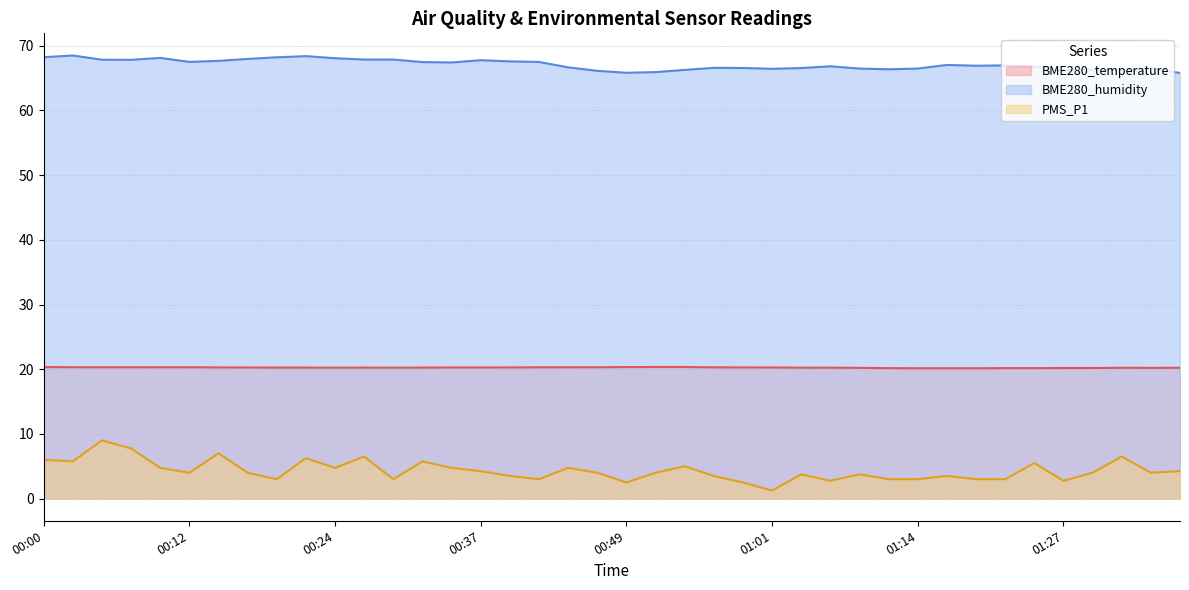

Reading left to right, list all the values displayed in this chart.

BME280_temperature: 00:00=20.3	00:02=20.3	00:05=20.3	00:07=20.3	00:10=20.3	00:12=20.3	00:15=20.3	00:17=20.3	00:19=20.2	00:22=20.2	00:24=20.2	00:27=20.2	00:29=20.2	00:32=20.2	00:34=20.3	00:37=20.3	00:39=20.3	00:42=20.3	00:44=20.3	00:46=20.3	00:49=20.3	00:51=20.3	00:54=20.3	00:56=20.3	00:59=20.3	01:01=20.3	01:04=20.2	01:06=20.2	01:09=20.2	01:11=20.2	01:14=20.1	01:17=20.1	01:19=20.1	01:22=20.2	01:24=20.2	01:27=20.2	01:29=20.2	01:31=20.2	01:34=20.2	01:36=20.2
BME280_humidity: 00:00=68.2	00:02=68.5	00:05=67.8	00:07=67.8	00:10=68.1	00:12=67.5	00:15=67.7	00:17=68.0	00:19=68.2	00:22=68.4	00:24=68.1	00:27=67.9	00:29=67.9	00:32=67.5	00:34=67.4	00:37=67.8	00:39=67.6	00:42=67.5	00:44=66.7	00:46=66.1	00:49=65.8	00:51=65.9	00:54=66.3	00:56=66.6	00:59=66.6	01:01=66.4	01:04=66.5	01:06=66.8	01:09=66.5	01:11=66.4	01:14=66.5	01:17=67.0	01:19=66.9	01:22=67.0	01:24=66.8	01:27=66.2	01:29=66.3	01:31=66.3	01:34=66.5	01:36=65.8
PMS_P1: 00:00=6.0	00:02=5.8	00:05=9.0	00:07=7.8	00:10=4.8	00:12=4.0	00:15=7.0	00:17=4.0	00:19=3.0	00:22=6.2	00:24=4.8	00:27=6.5	00:29=3.0	00:32=5.8	00:34=4.8	00:37=4.2	00:39=3.5	00:42=3.0	00:44=4.8	00:46=4.0	00:49=2.5	00:51=4.0	00:54=5.0	00:56=3.5	00:59=2.5	01:01=1.2	01:04=3.8	01:06=2.8	01:09=3.8	01:11=3.0	01:14=3.0	01:17=3.5	01:19=3.0	01:22=3.0	01:24=5.5	01:27=2.8	01:29=4.0	01:31=6.5	01:34=4.0	01:36=4.2